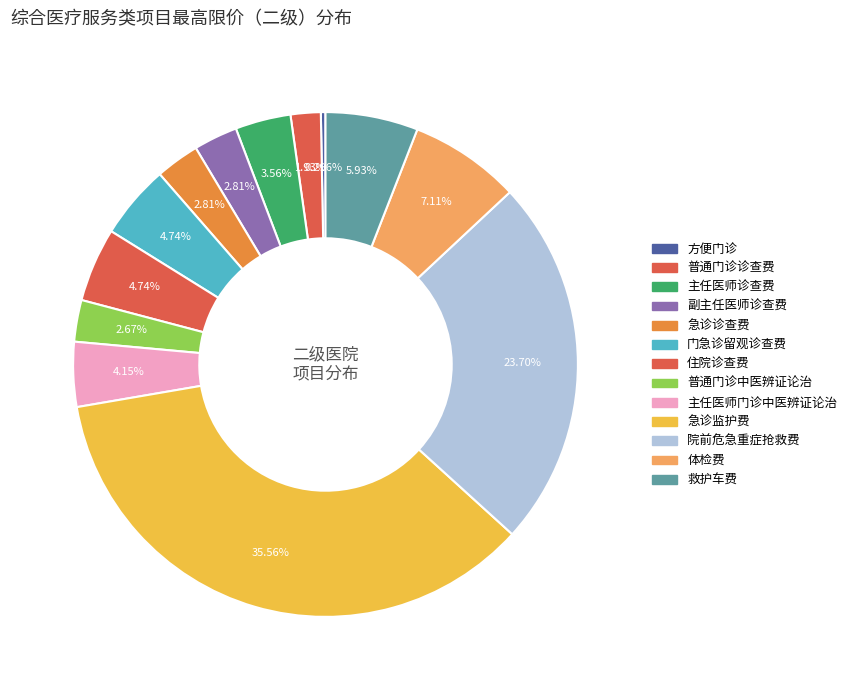

Is the sum of 方便门诊 and 救护车费 greater than half?

No